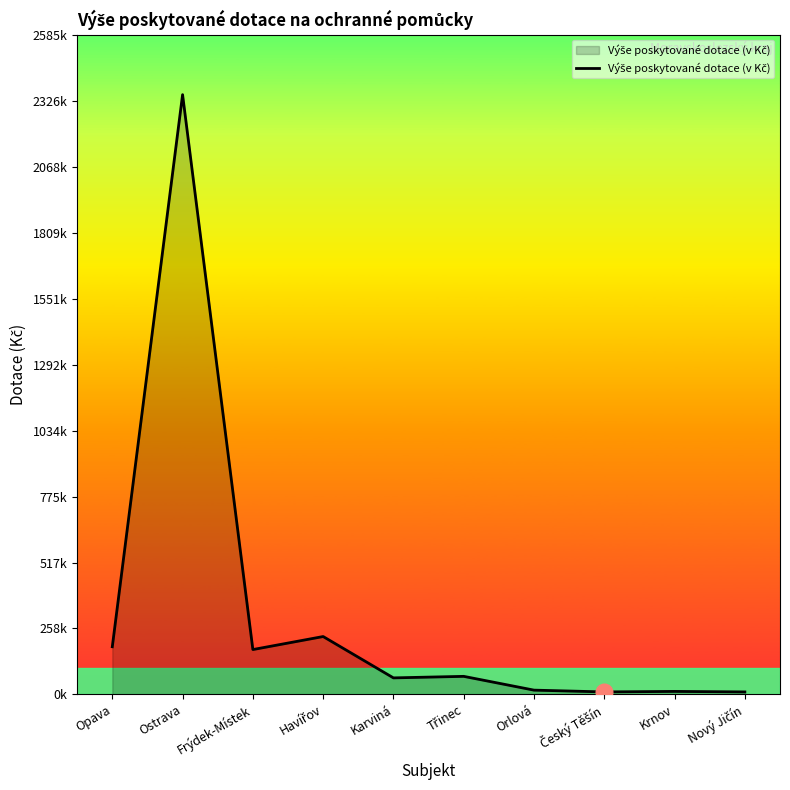

Where is the first local maximum?

Ostrava